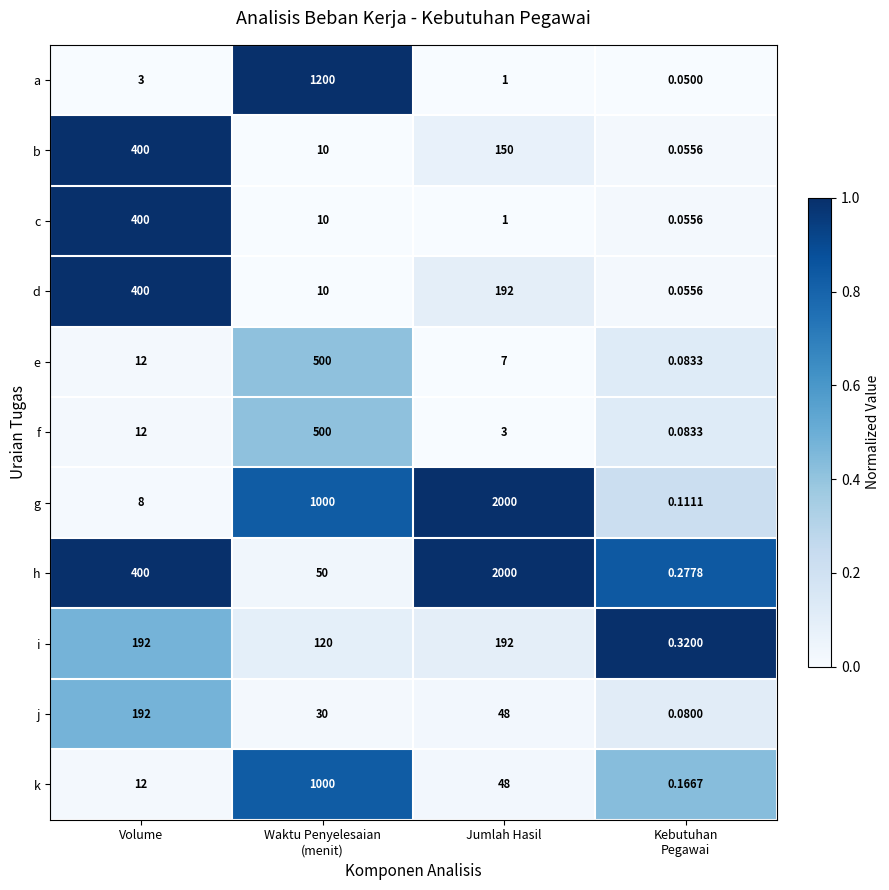

Which series has the widest spread of values?

g